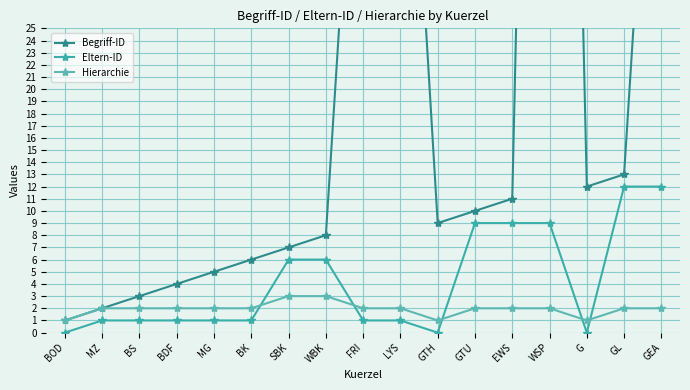

True or false: Eltern-ID and Hierarchie cross at least once.

True